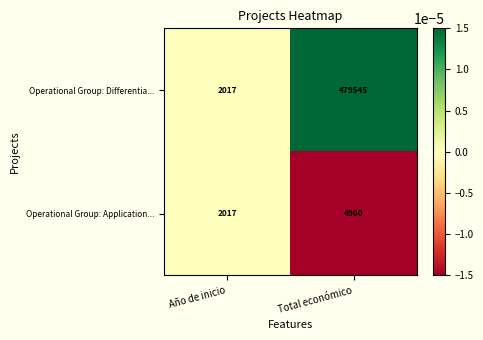

The Operational Group: Application... series shows 3238 at Año de inicio. True or false?

False